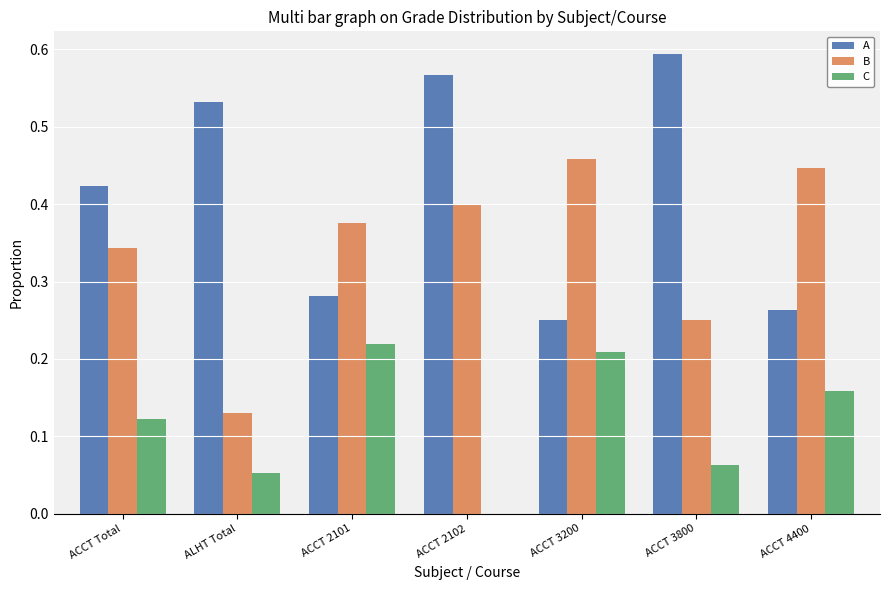

The value of B at ACCT Total is 0.2. True or false?

False